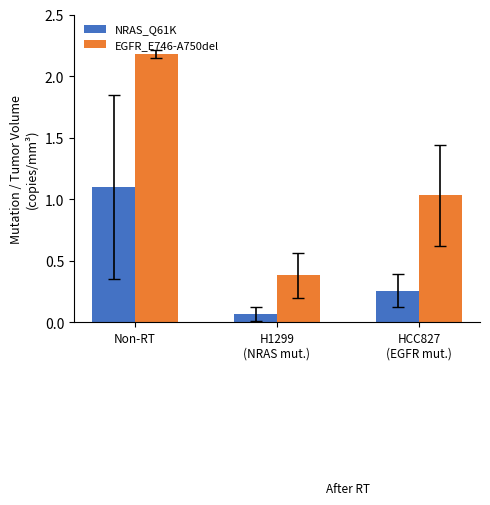

What is the difference between the highest and lowest values at HCC827
(EGFR mut.)?

0.8